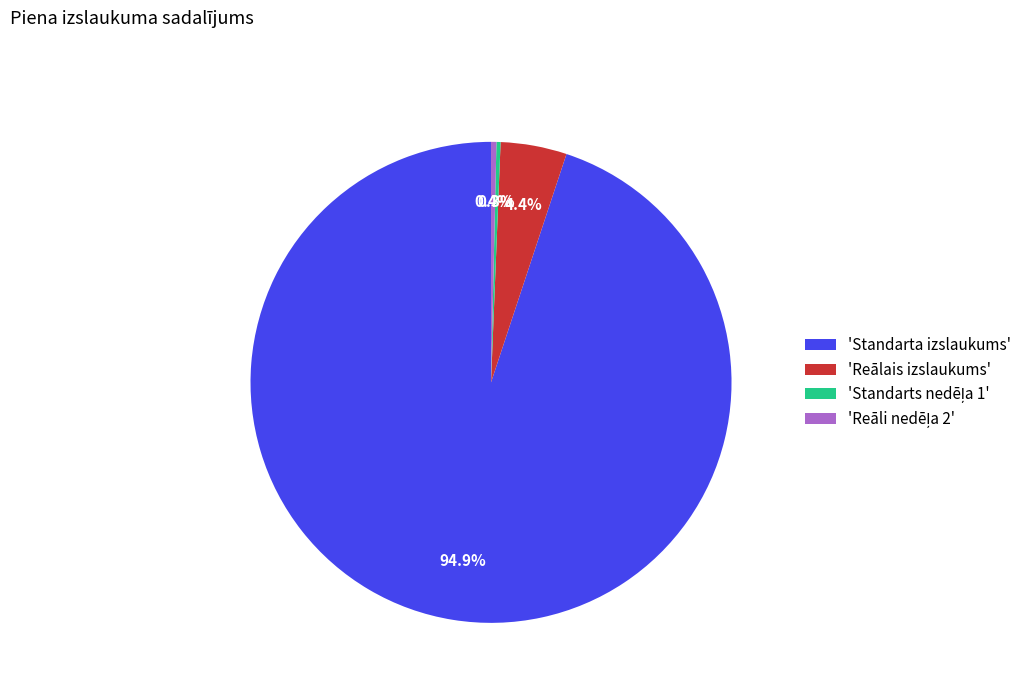

What is the largest slice in the pie chart?

'Standarta izslaukums'